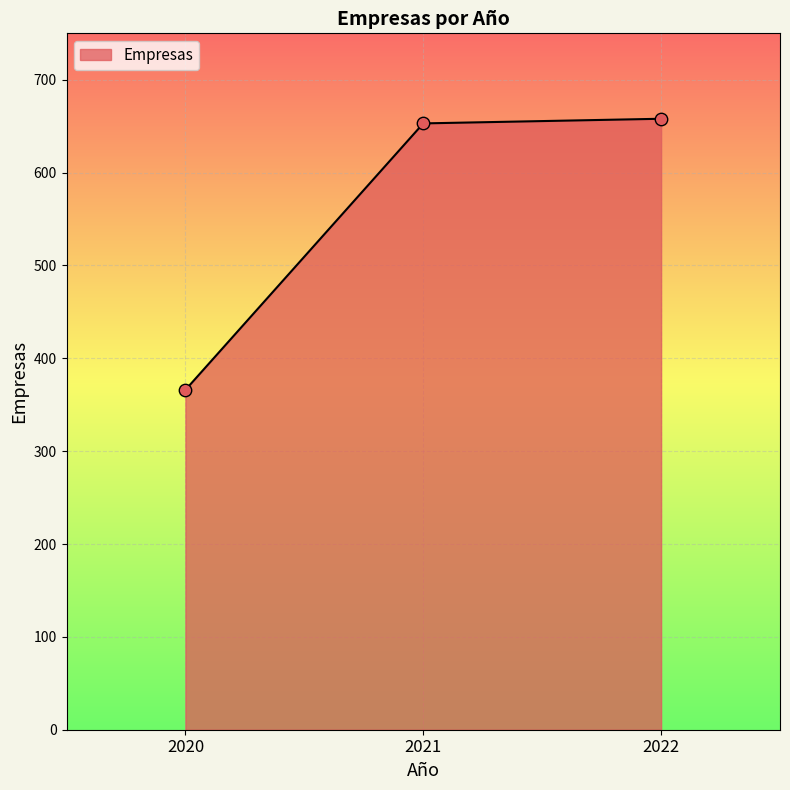

What is the ratio of the value at 2021 to the value at 2022?

1.0